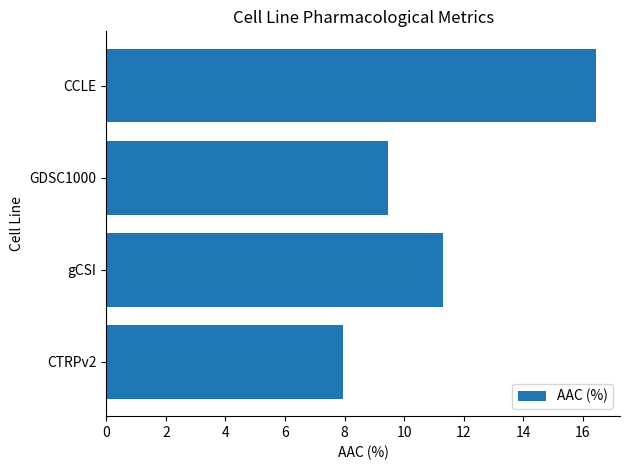

Reading top to bottom, list all the values displayed in this chart.

16.4	9.5	11.3	7.9